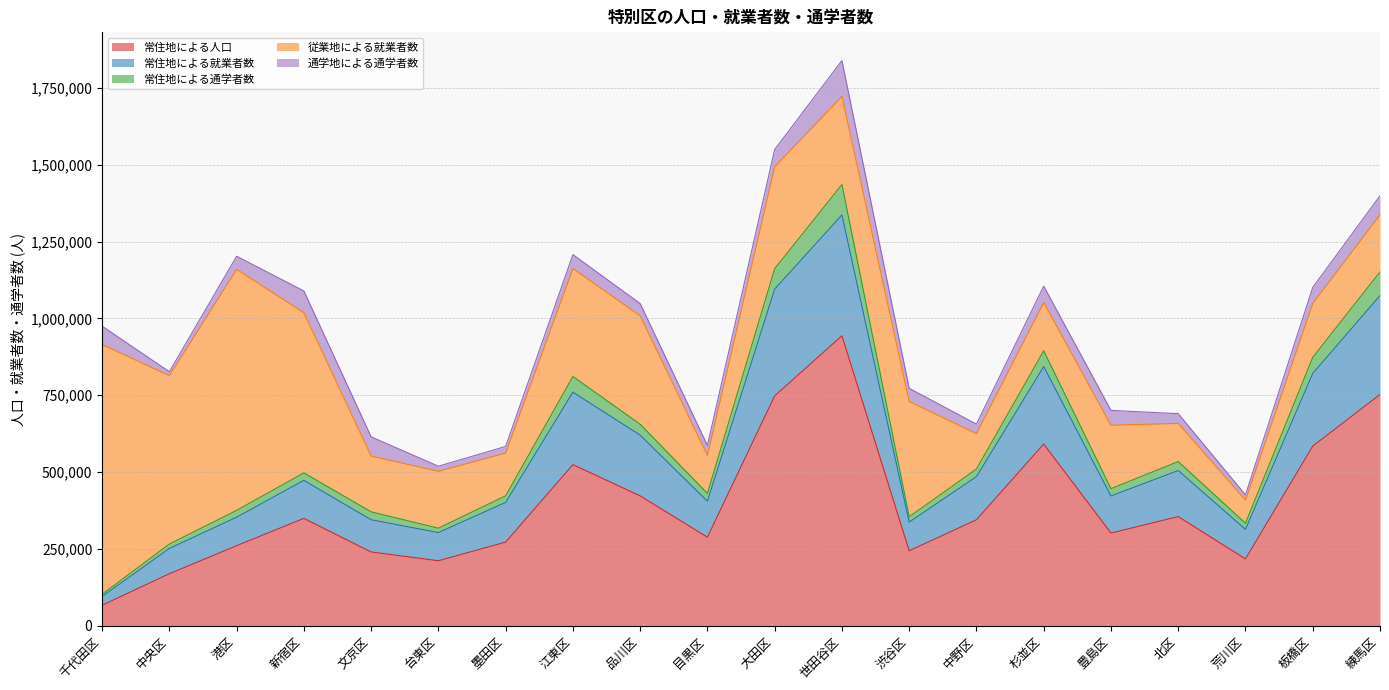

Is it true that 常住地による人口 equals 524310 at 江東区?

True